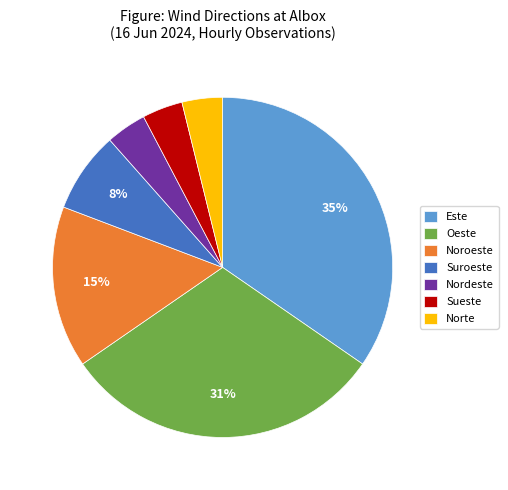

Which category has the biggest portion of the pie?

Este